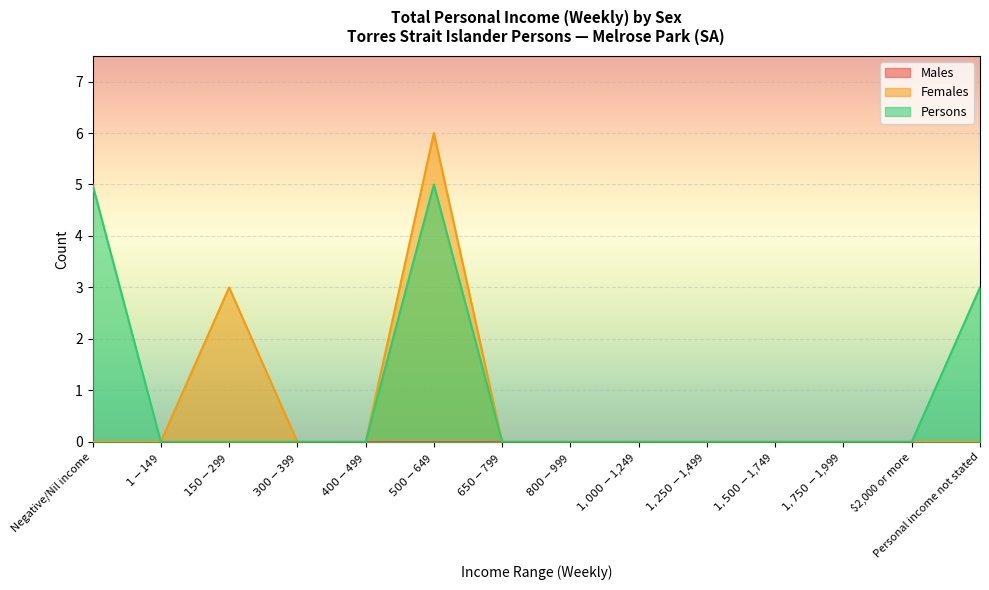

What is the difference between the maximum and second lowest values in the Persons series?

5